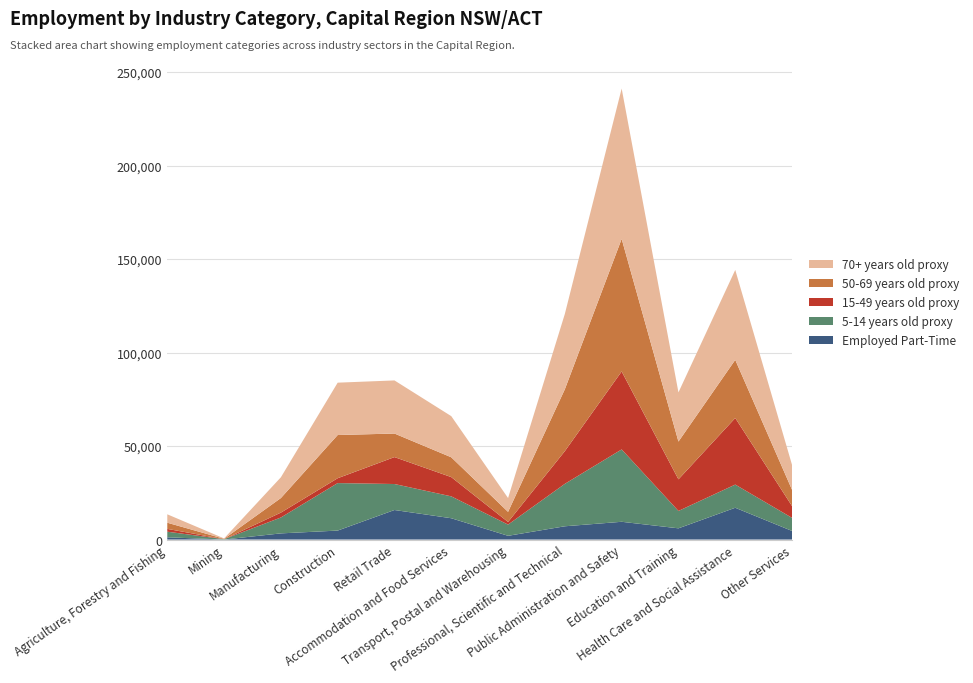

Reading right to left, list all the values displayed in this chart.

Employed Part-Time: Other Services=4600	Health Care and Social Assistance=17000	Education and Training=6000	Public Administration and Safety=9500	Professional, Scientific and Technical=7100	Transport, Postal and Warehousing=2000	Accommodation and Food Services=11400	Retail Trade=15800	Construction=4800	Manufacturing=3300	Mining=0	Agriculture, Forestry and Fishing=1200
5-14 years old proxy: Other Services=7000	Health Care and Social Assistance=12400	Education and Training=9300	Public Administration and Safety=38700	Professional, Scientific and Technical=22700	Transport, Postal and Warehousing=6000	Accommodation and Food Services=11700	Retail Trade=13900	Construction=25400	Manufacturing=8500	Mining=200	Agriculture, Forestry and Fishing=3000
15-49 years old proxy: Other Services=6300	Health Care and Social Assistance=35600	Education and Training=16900	Public Administration and Safety=41700	Professional, Scientific and Technical=17500	Transport, Postal and Warehousing=1400	Accommodation and Food Services=10300	Retail Trade=14400	Construction=2600	Manufacturing=2600	Mining=0	Agriculture, Forestry and Fishing=1500
50-69 years old proxy: Other Services=8700	Health Care and Social Assistance=31100	Education and Training=20200	Public Administration and Safety=70900	Professional, Scientific and Technical=33100	Transport, Postal and Warehousing=5400	Accommodation and Food Services=10600	Retail Trade=12600	Construction=23100	Manufacturing=7800	Mining=200	Agriculture, Forestry and Fishing=3300
70+ years old proxy: Other Services=13300	Health Care and Social Assistance=48100	Education and Training=26300	Public Administration and Safety=80400	Professional, Scientific and Technical=40300	Transport, Postal and Warehousing=7400	Accommodation and Food Services=22000	Retail Trade=28400	Construction=28000	Manufacturing=11100	Mining=200	Agriculture, Forestry and Fishing=4500